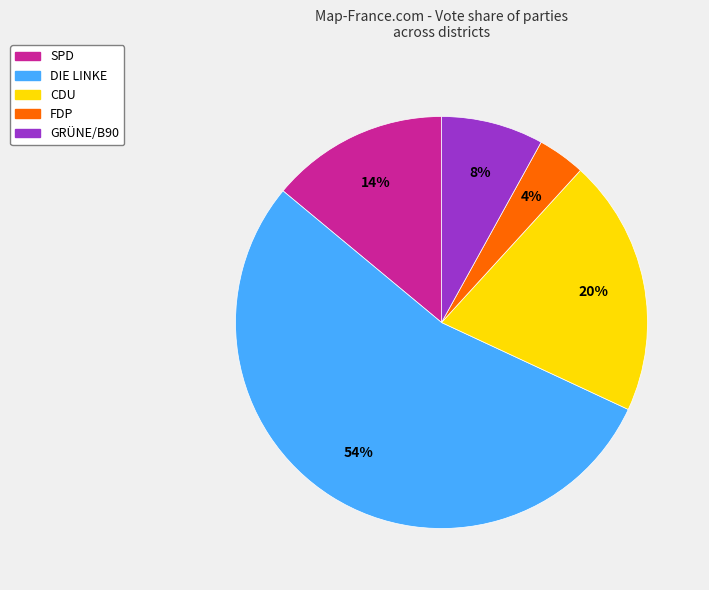

Between SPD and GRÜNE/B90, which is larger?

SPD